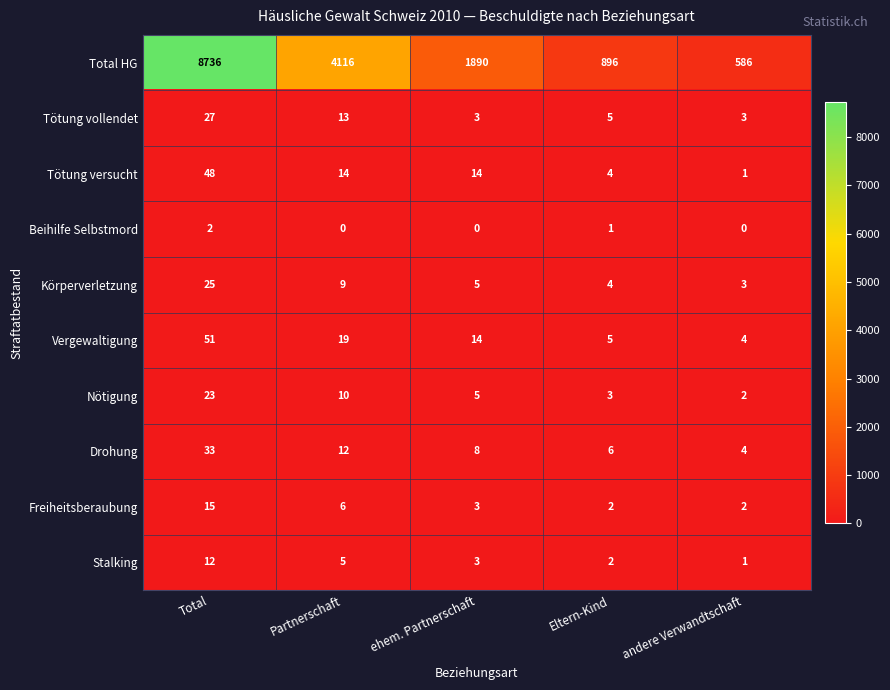

Between ehem. Partnerschaft and Eltern-Kind, which series saw the biggest shift?

Total HG